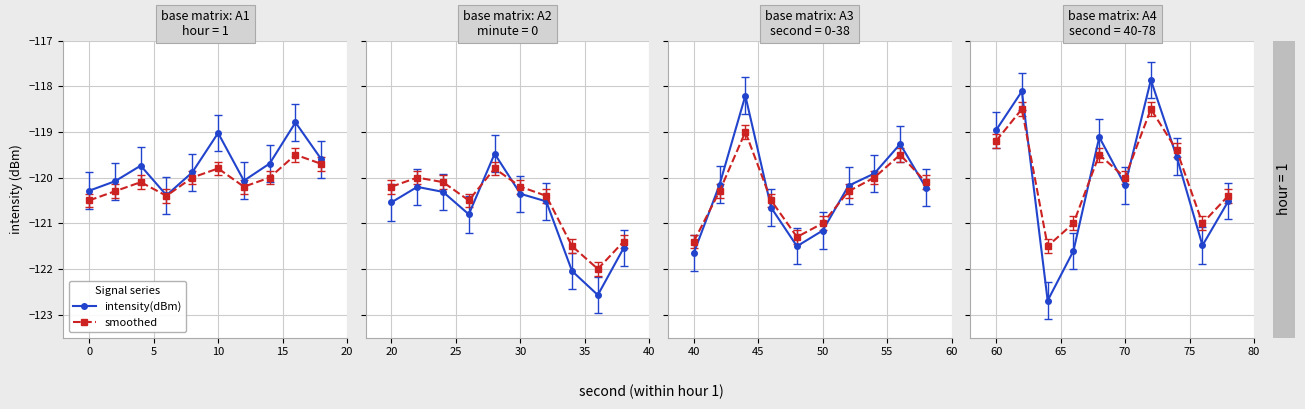

True or false: second and minute cross at least once.

False